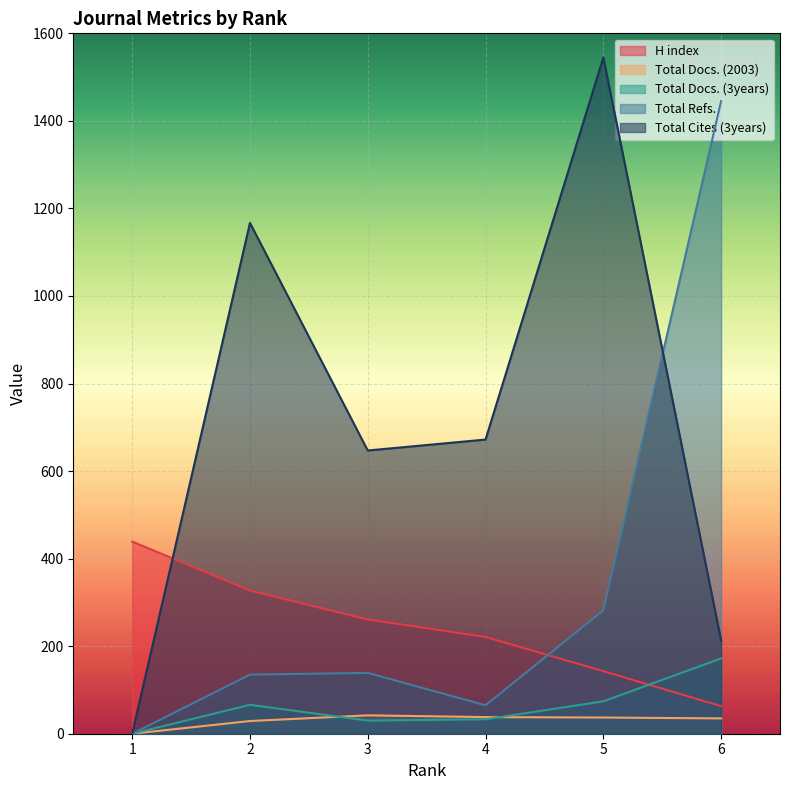

The value of Total Docs. (3years) at 4 is 33. True or false?

True